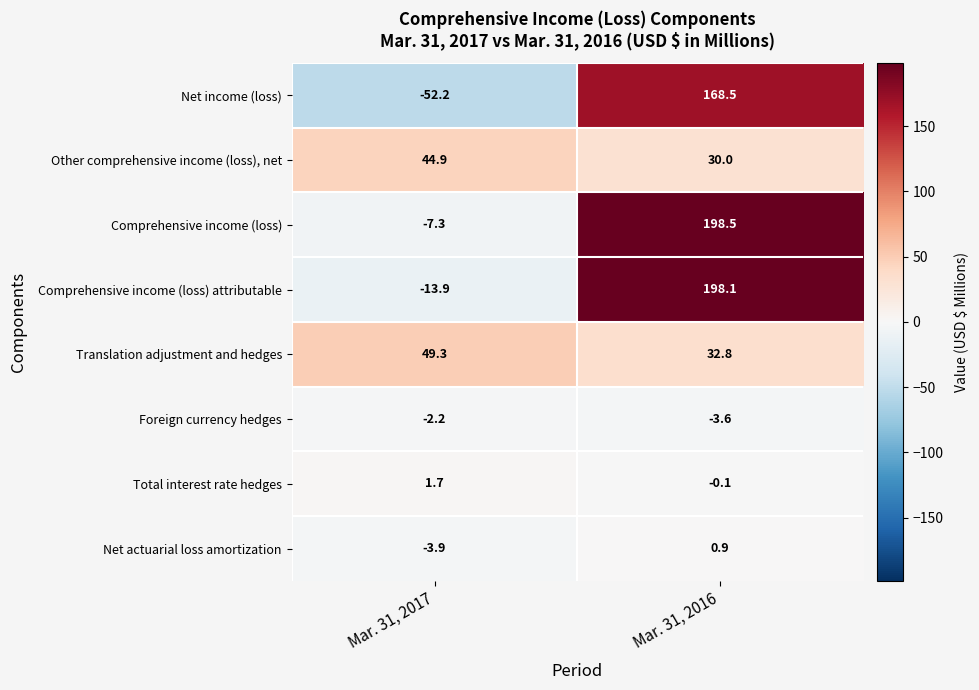

Reading right to left, what are all the values shown in this chart?

Net income (loss): Mar. 31, 2016=168.5	Mar. 31, 2017=-52.2
Other comprehensive income (loss), net: Mar. 31, 2016=30.0	Mar. 31, 2017=44.9
Comprehensive income (loss): Mar. 31, 2016=198.5	Mar. 31, 2017=-7.3
Comprehensive income (loss) attributable: Mar. 31, 2016=198.1	Mar. 31, 2017=-13.9
Translation adjustment and hedges: Mar. 31, 2016=32.8	Mar. 31, 2017=49.3
Foreign currency hedges: Mar. 31, 2016=-3.6	Mar. 31, 2017=-2.2
Total interest rate hedges: Mar. 31, 2016=-0.1	Mar. 31, 2017=1.7
Net actuarial loss amortization: Mar. 31, 2016=0.9	Mar. 31, 2017=-3.9